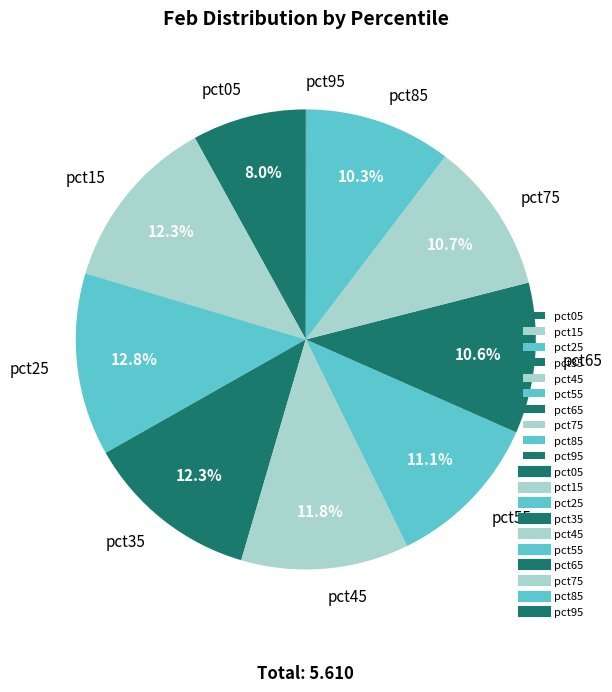

Which has a higher value, pct05 or pct15?

pct15